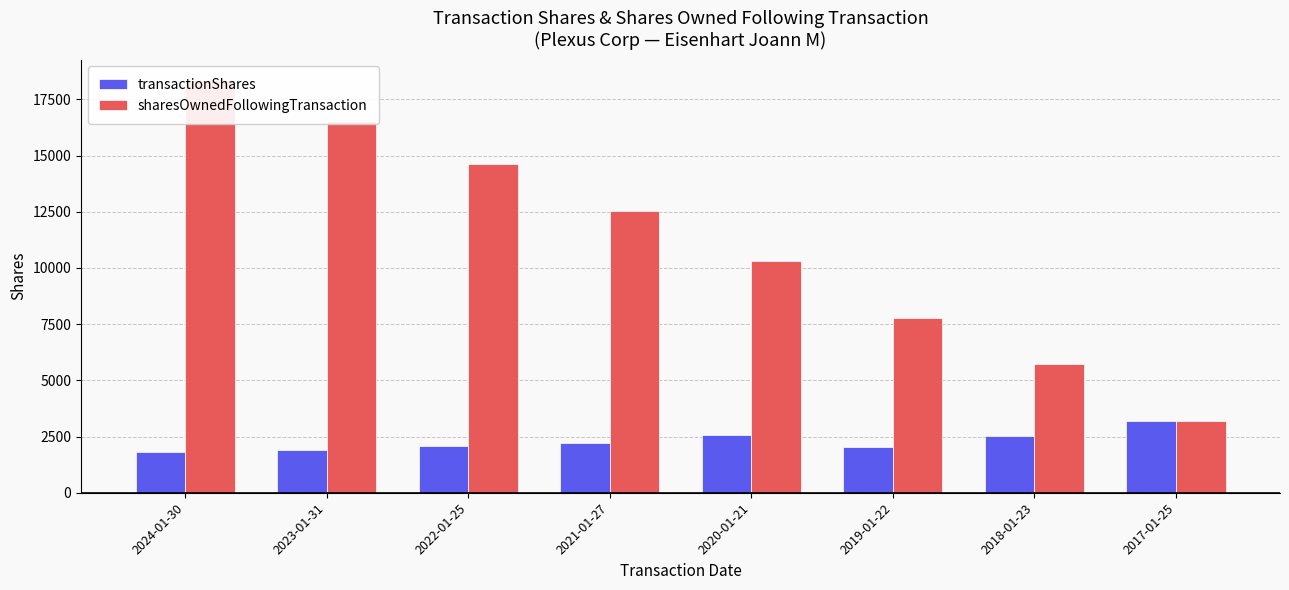

What is the label of the 6th bar from the right?

2022-01-25